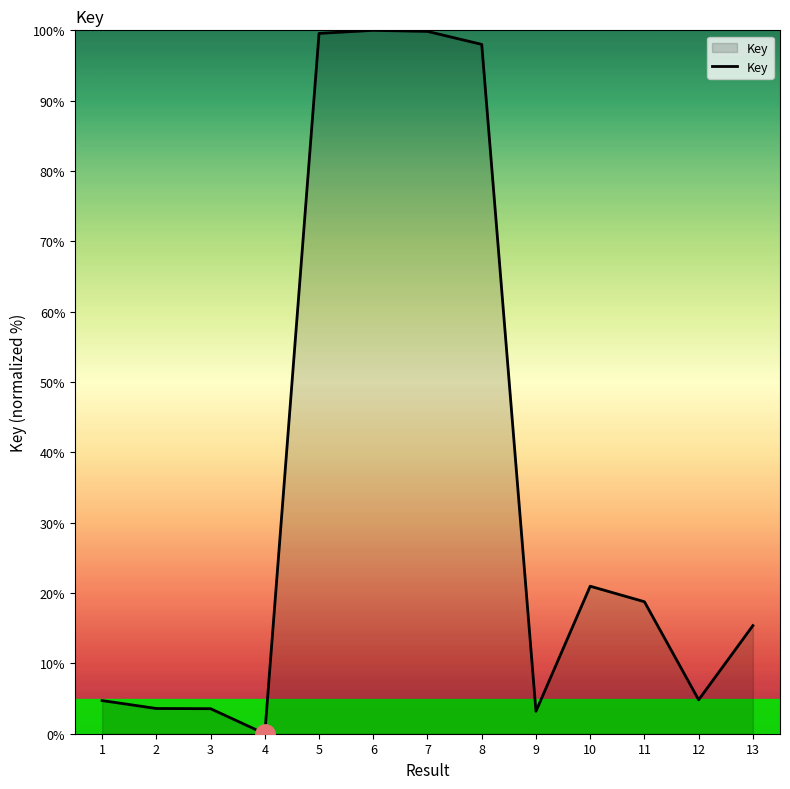

What is the difference between the maximum and minimum values?

100.0